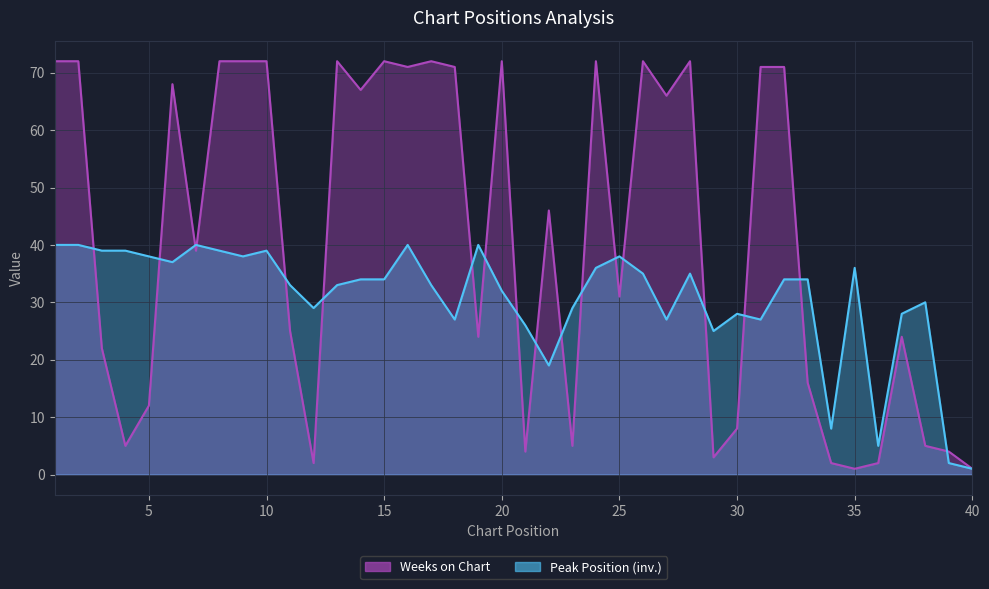

What is the maximum value for Weeks on Chart?

72